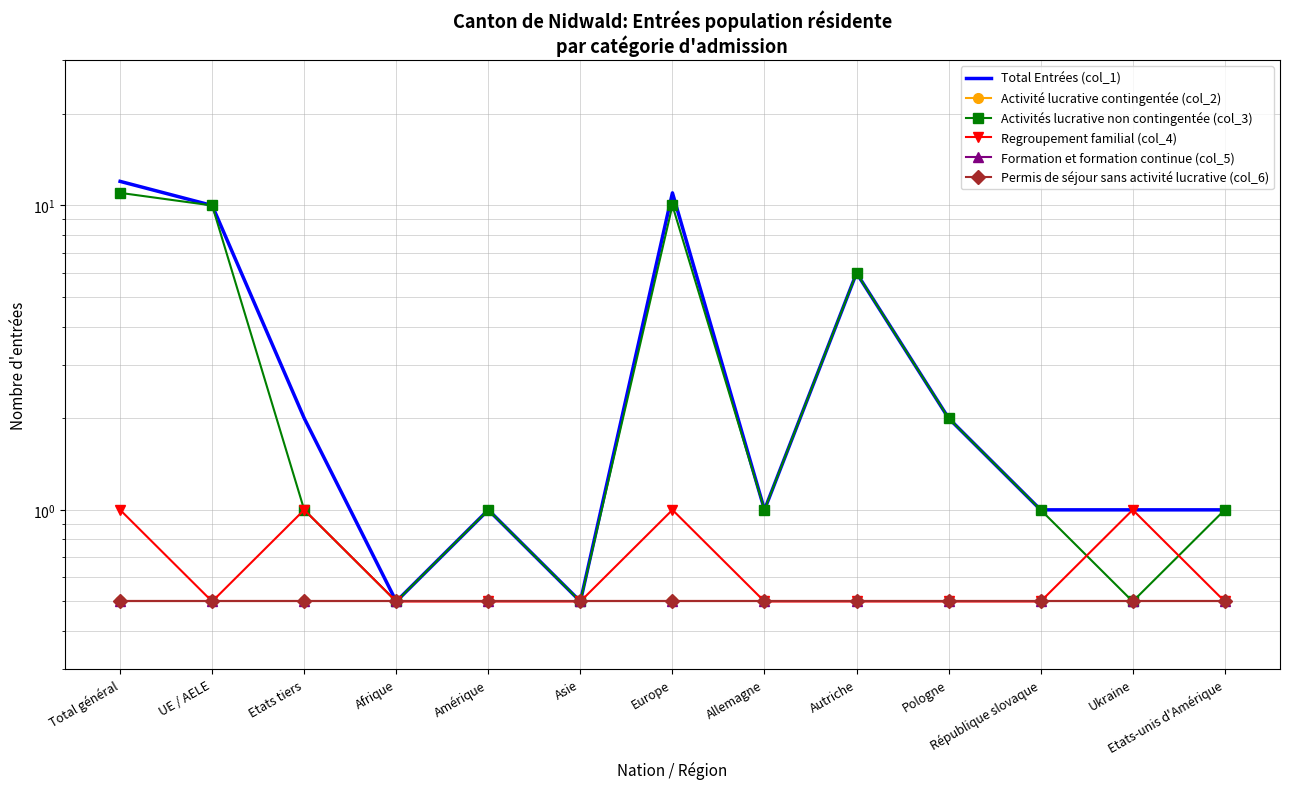

What is the label of the 10th point from the right?

Afrique